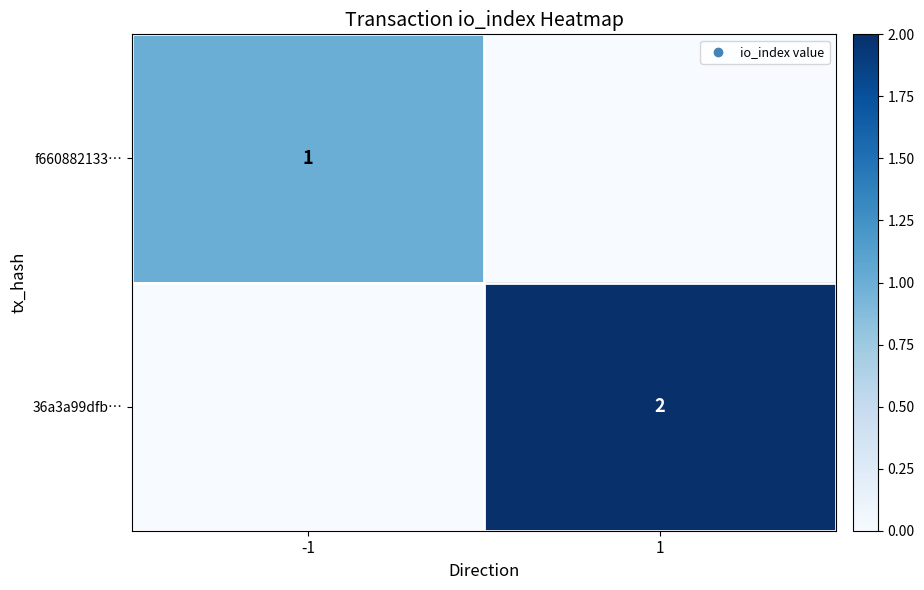

At how many categories does at least one series exceed 1?

1